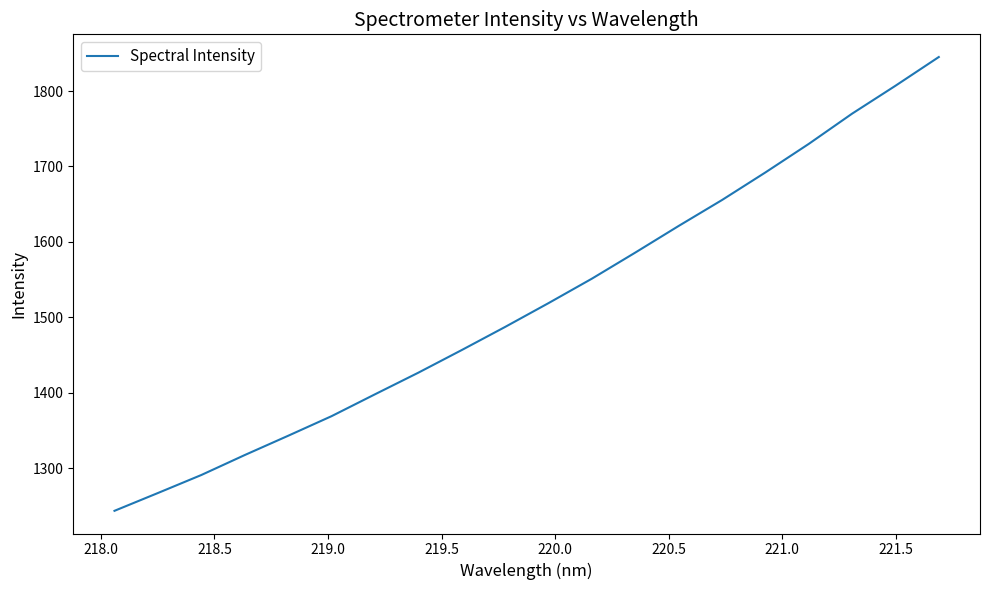

What is the minimum value shown in the chart?

1243.6